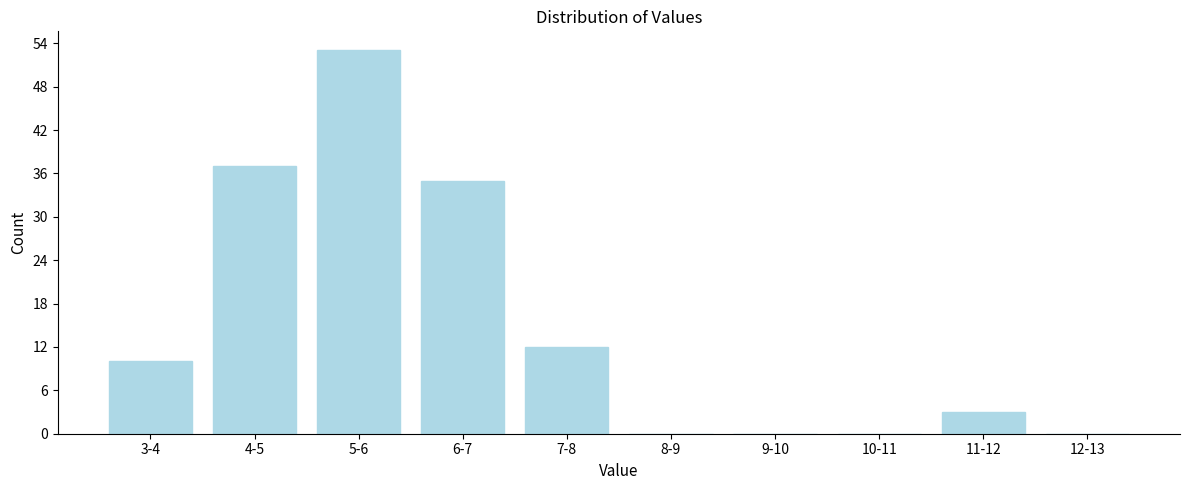

Reading left to right, what are all the values shown in this chart?

3-4=10	4-5=37	5-6=53	6-7=35	7-8=12	8-9=0	9-10=0	10-11=0	11-12=3	12-13=0